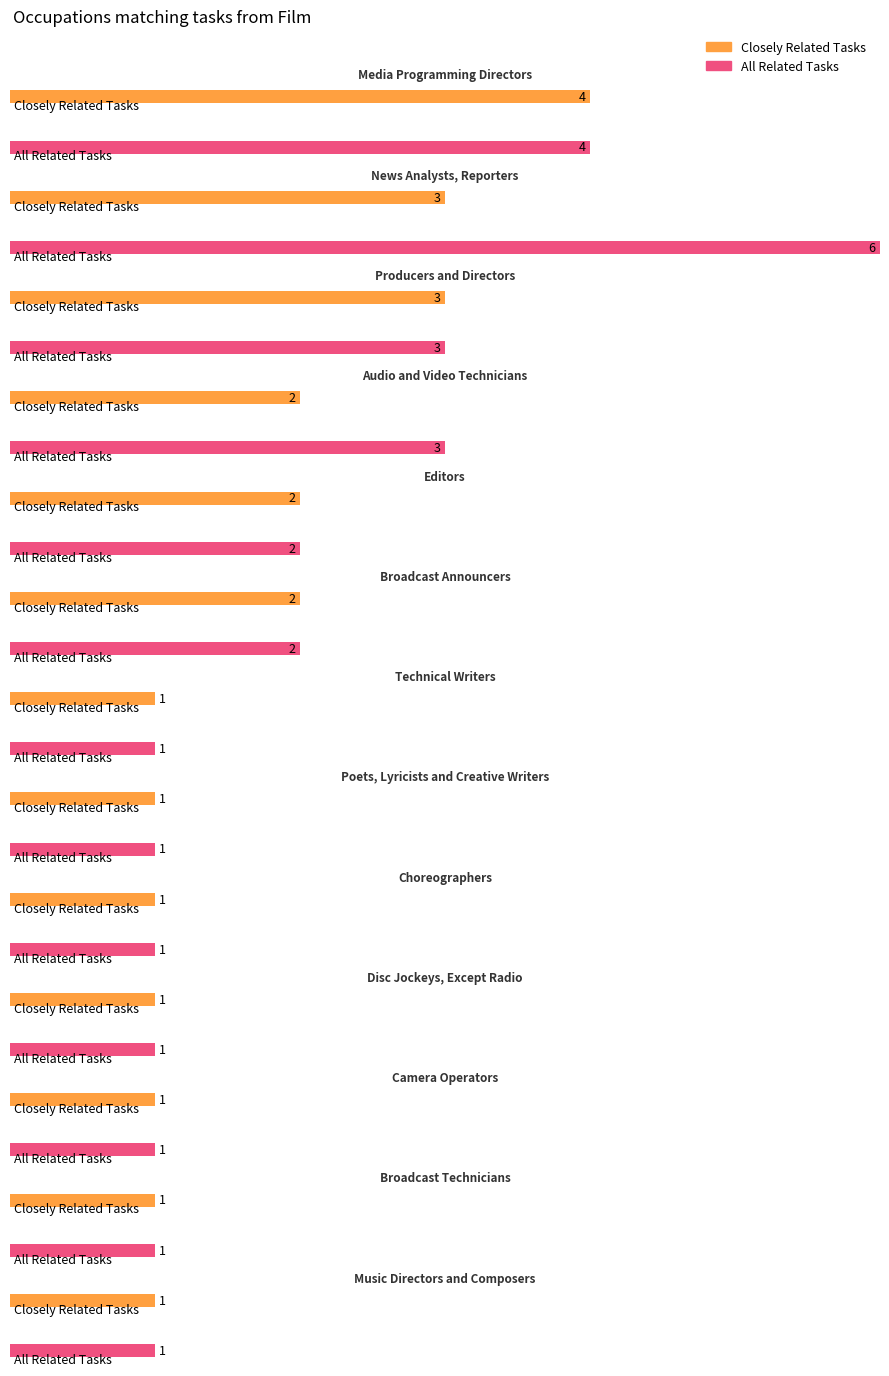

How many bars are there in total?

26